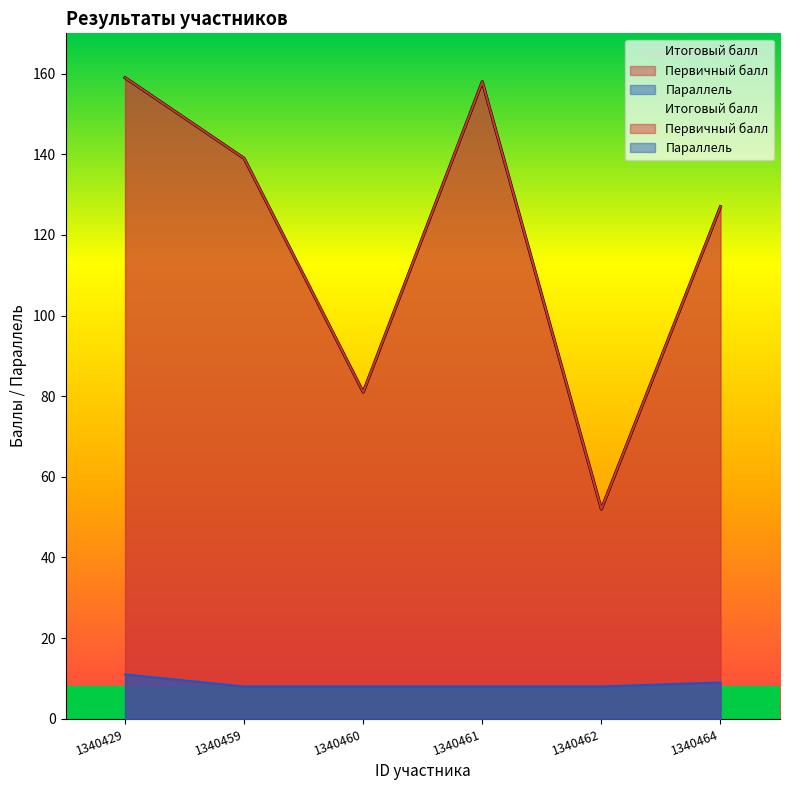

True or false: Первичный балл and Итоговый балл cross at least once.

False